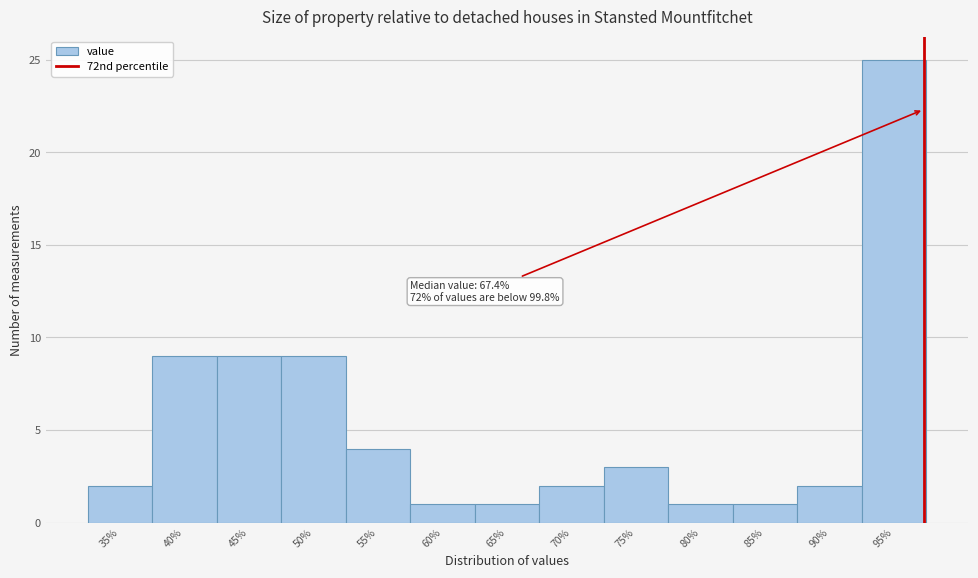

Reading right to left, transcribe all the data shown in this chart.

25	2	1	1	3	2	1	1	4	9	9	9	2